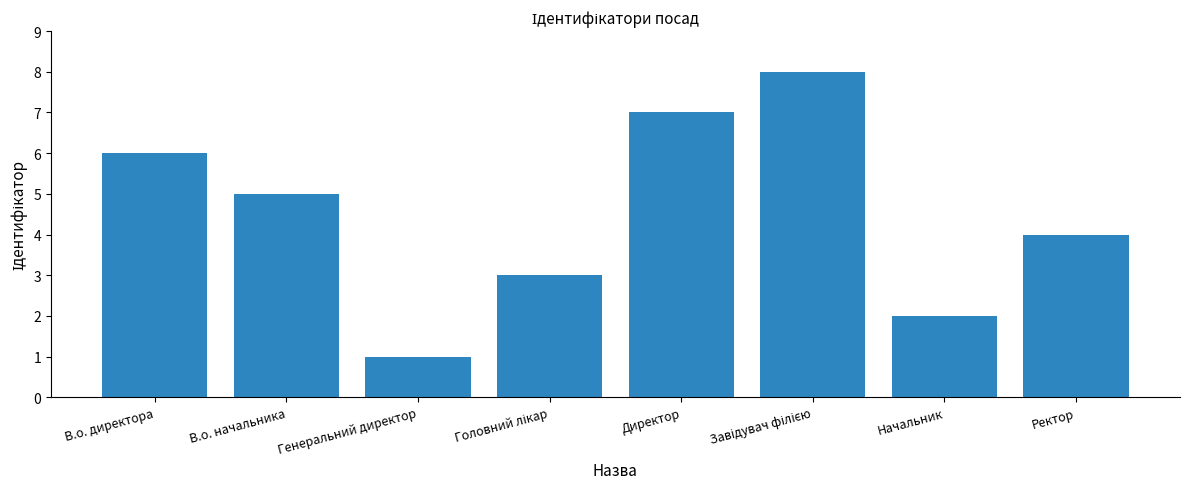

Where is the data nearest to the value 4?

Ректор